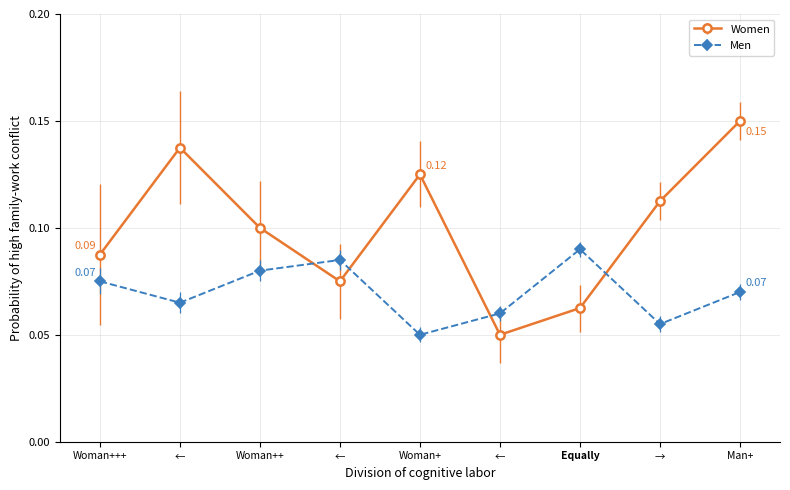

What are all the series names shown in the legend?

Women, Men